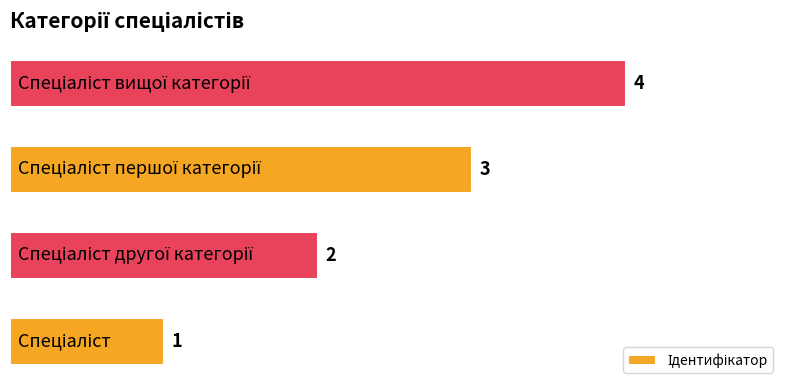

What is the difference between the maximum and minimum values?

3